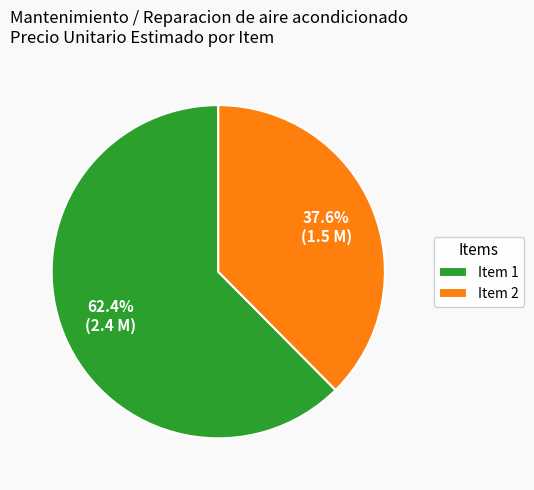

Approximately how many times larger is the value at Item 2 compared to Item 1?

0.6